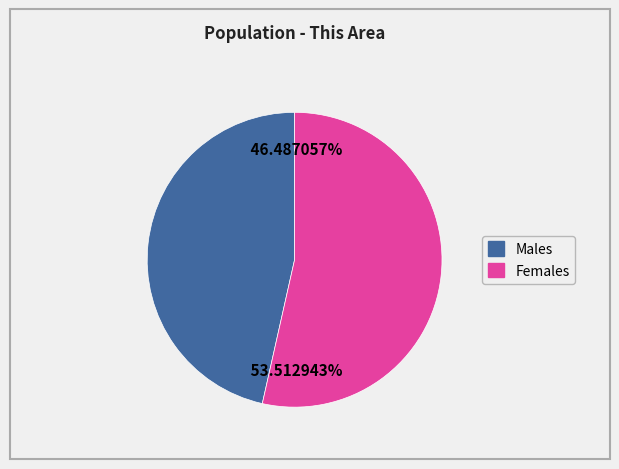

Is there any slice that represents more than half of the pie?

Yes